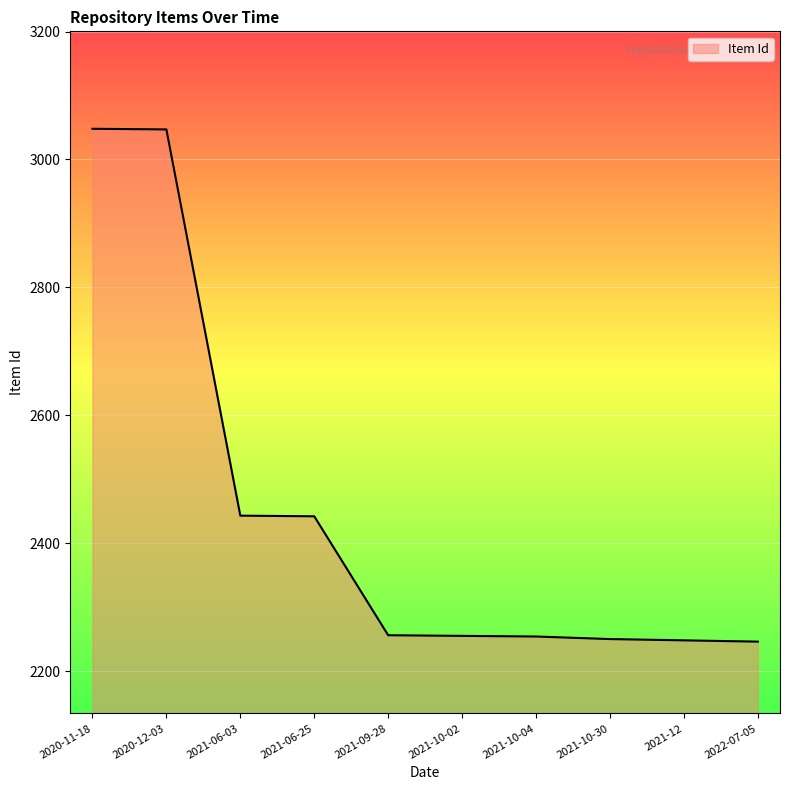

Is it true that the value at 2021-10-04 is 1514?

False